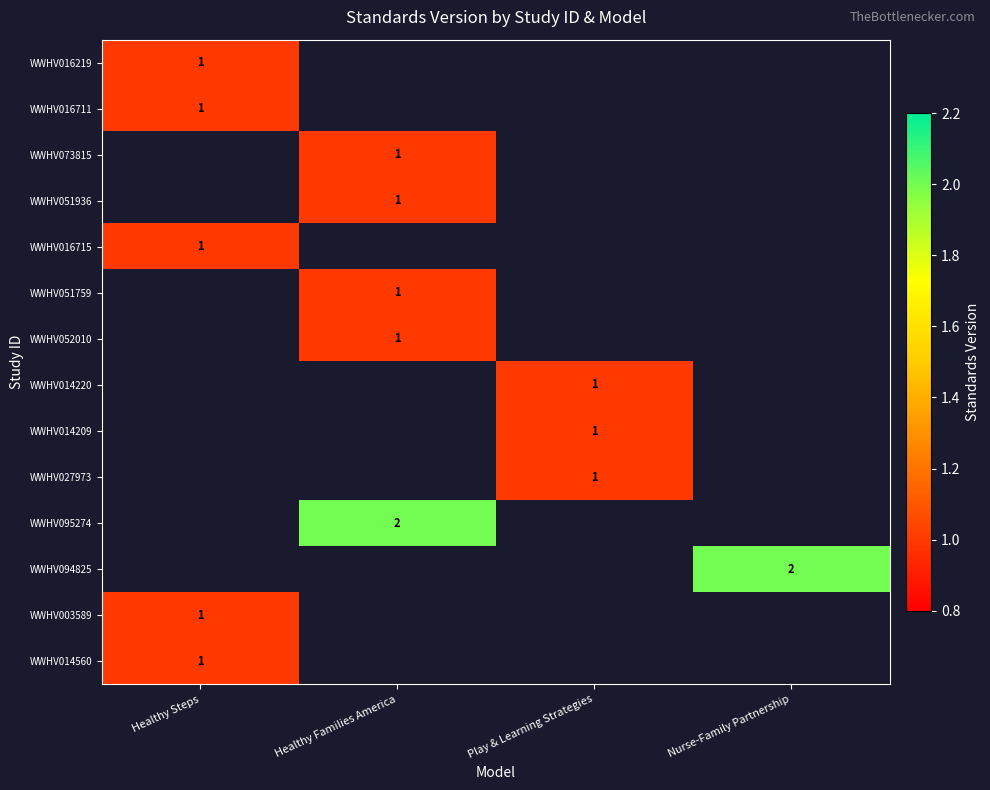

True or false: WWHV052010 has a value of 2 at Healthy Families America.

False